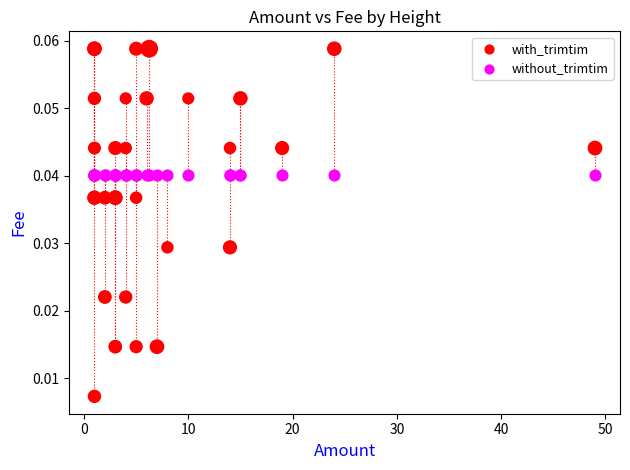

Which series contains the highest Y value?

with_trimtim